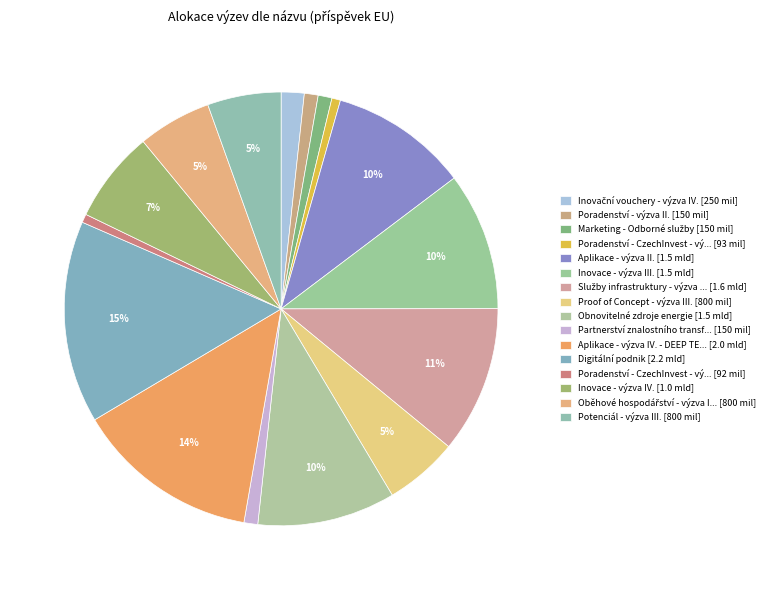

How many slices are in this pie chart?

16